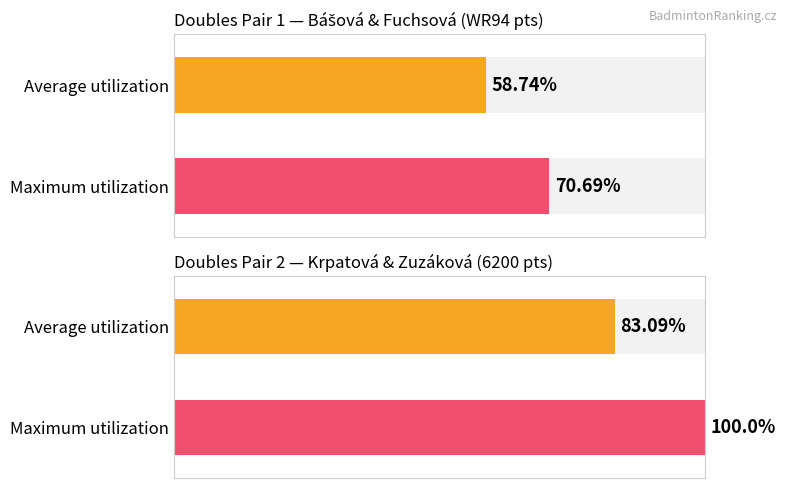

How many data points in Average utilization are less than 83?

1